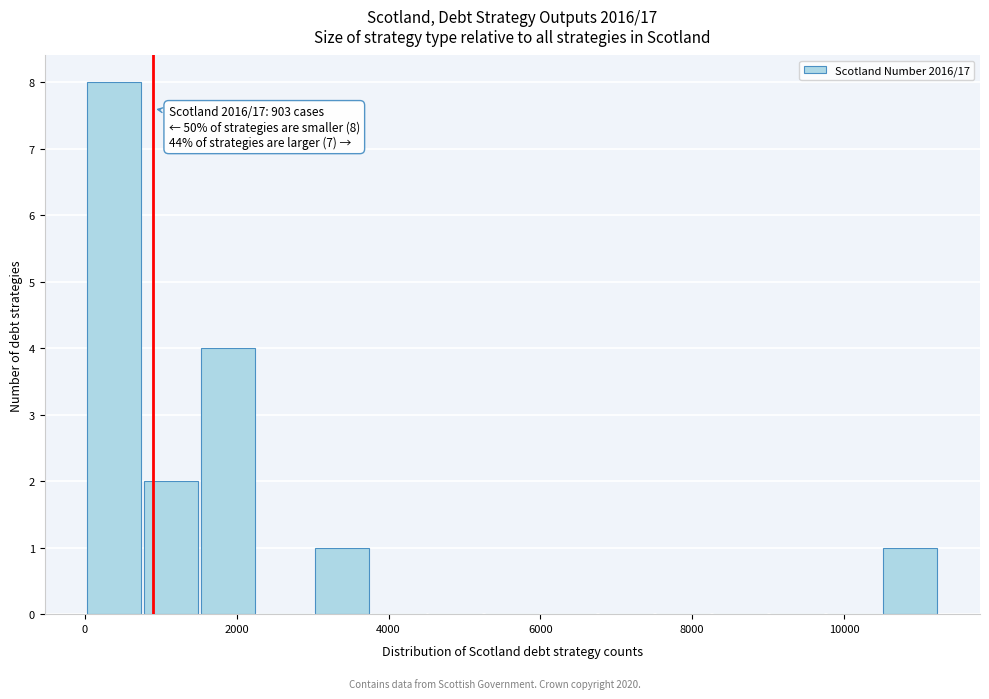

Around what value on the x-axis is the tallest bar? Give the approximate position of its centre, as read against the axis.

400